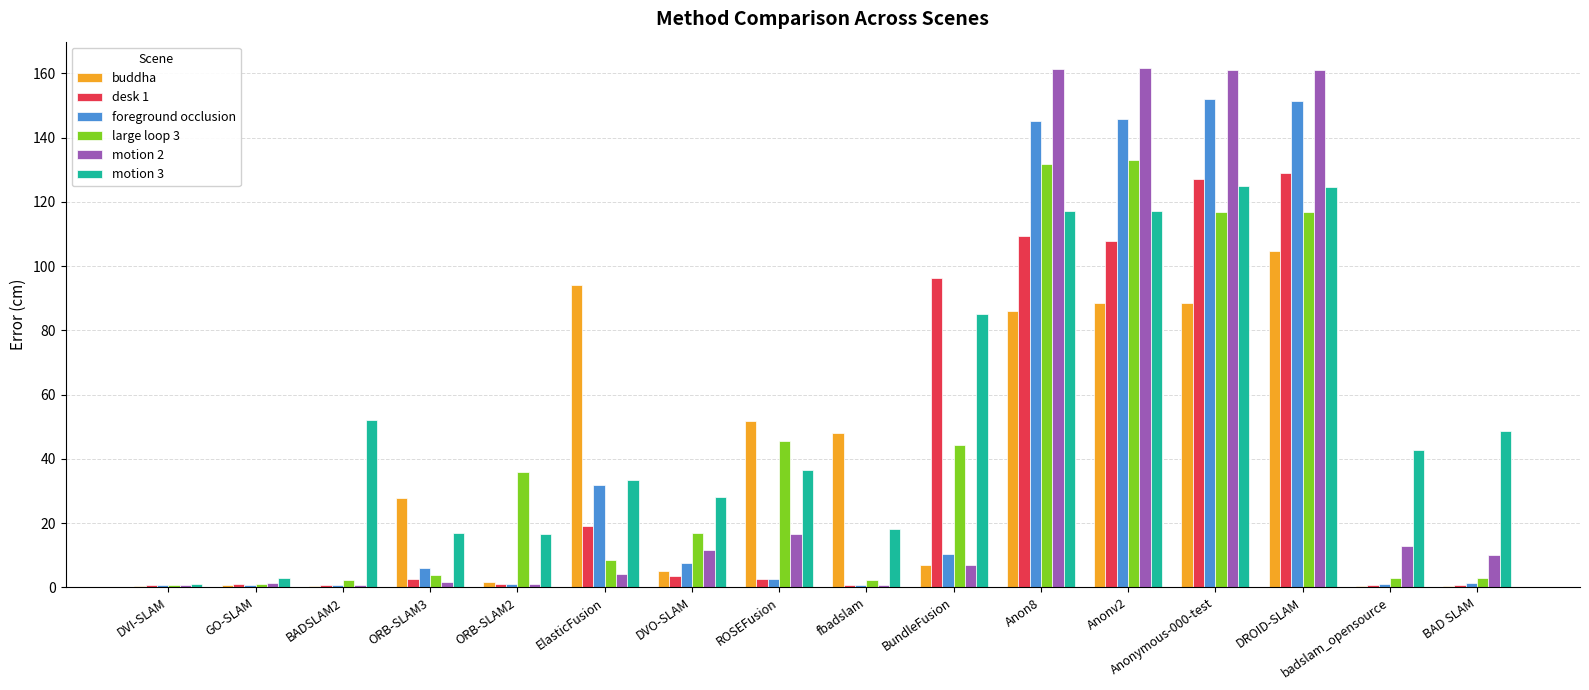

What is the maximum value for large loop 3?

133.2